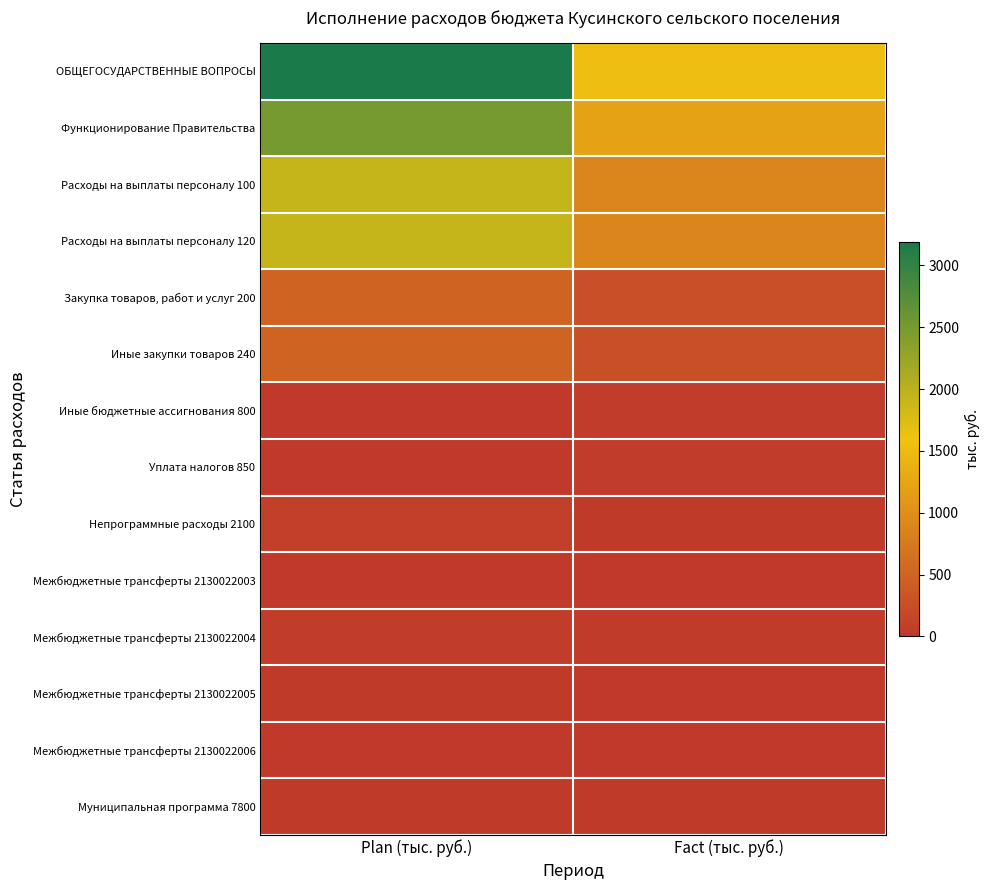

At which category is the sum across all series the highest?

Plan (тыс. руб.)